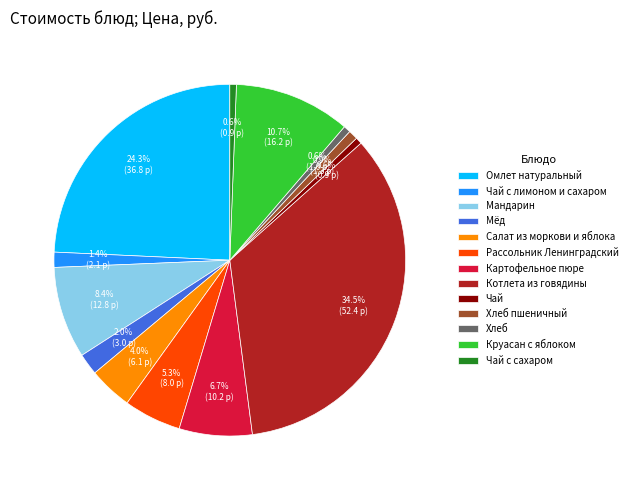

Is Рассольник Ленинградский the majority of the pie?

No